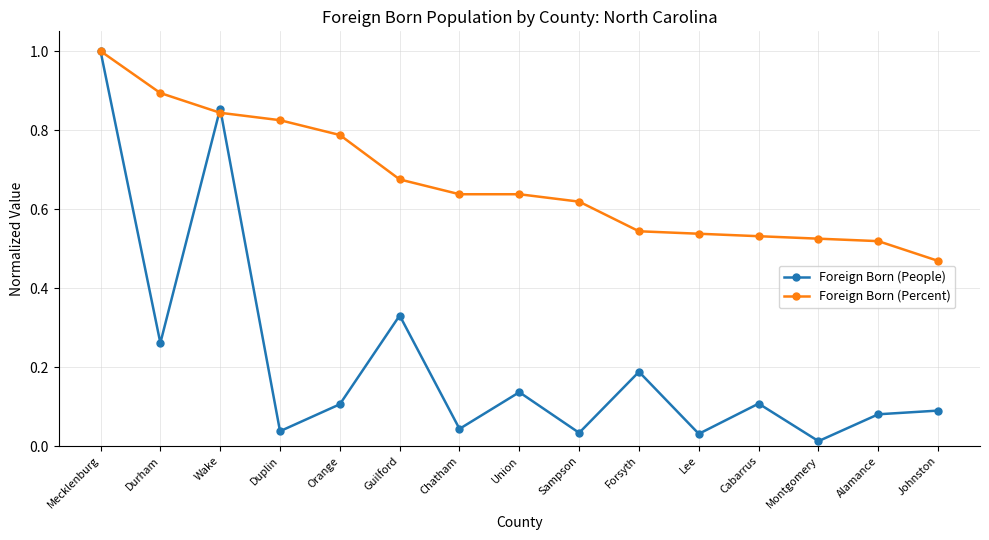

The value of Foreign Born (Percent) at Forsyth is 0.9. True or false?

False